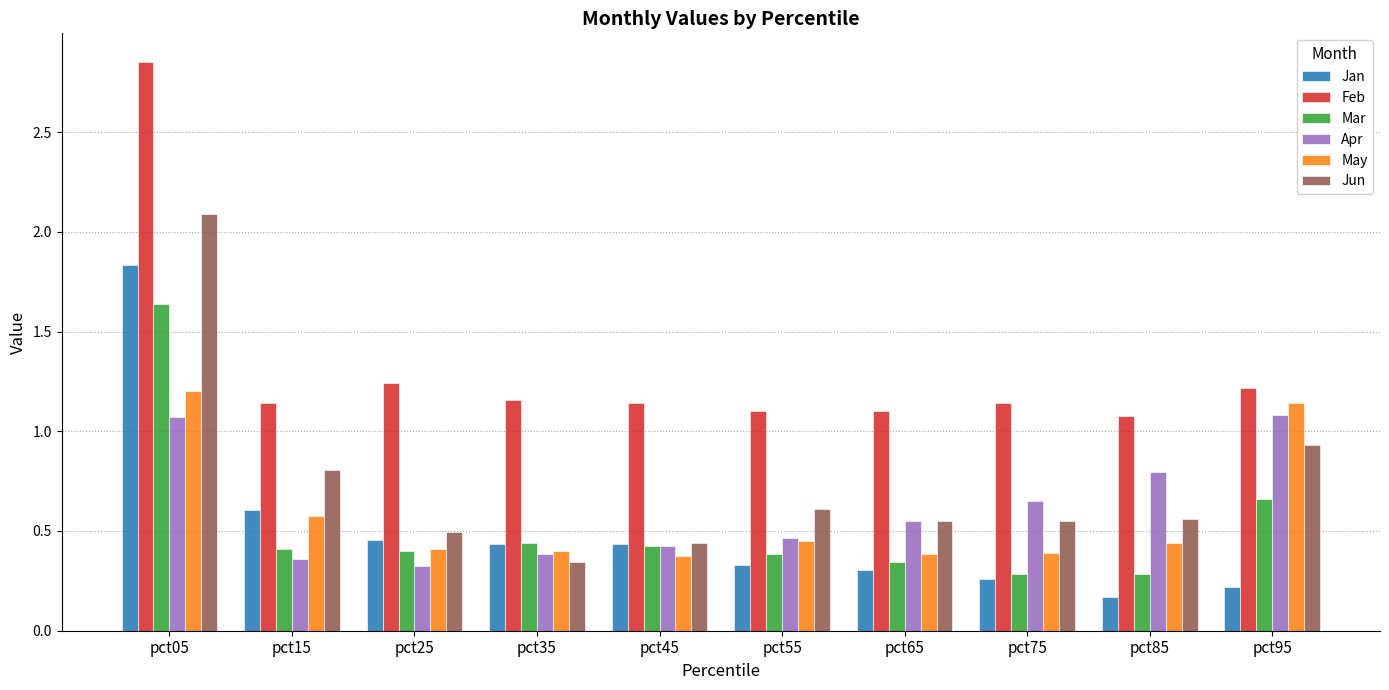

How many bars are there in total?

60